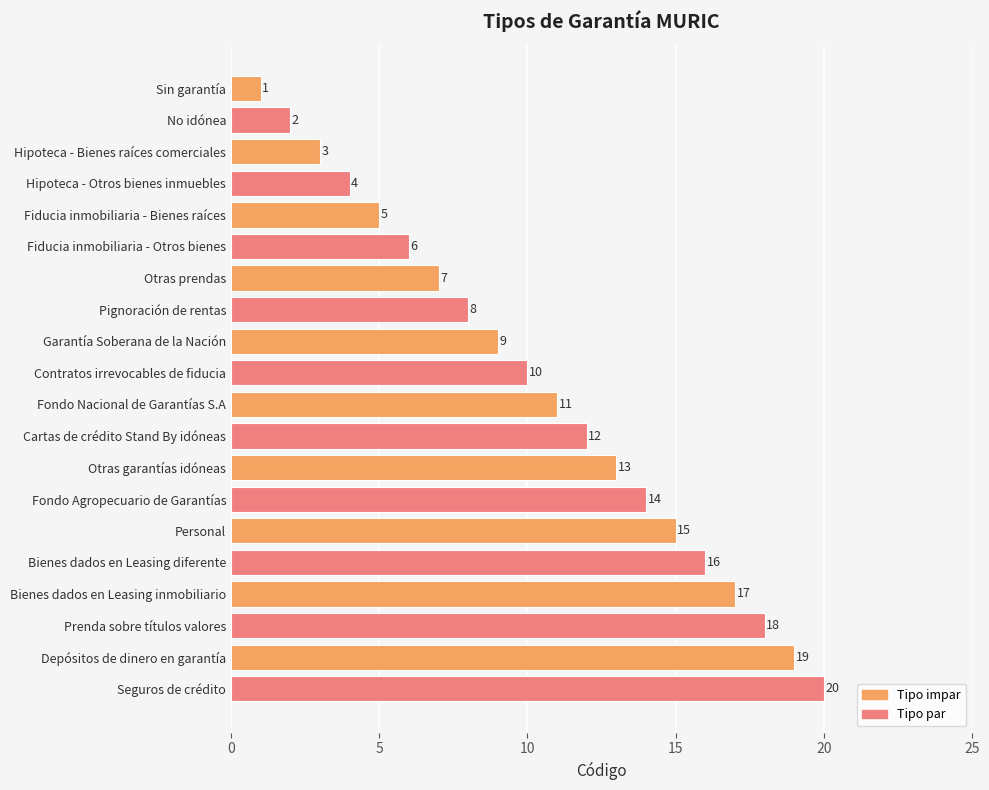

The chart shows a value of 18 at Prenda sobre títulos valores. True or false?

True